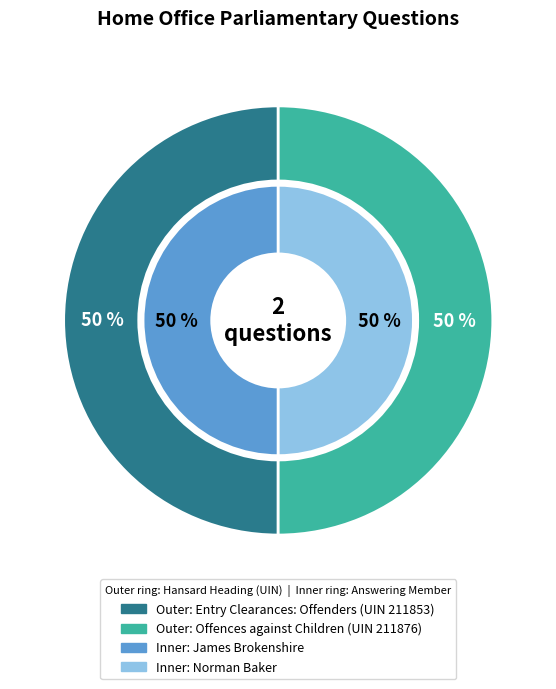

What percentage is the Entry Clearances: Offenders (UIN 211853) slice, to the nearest percent?

50%